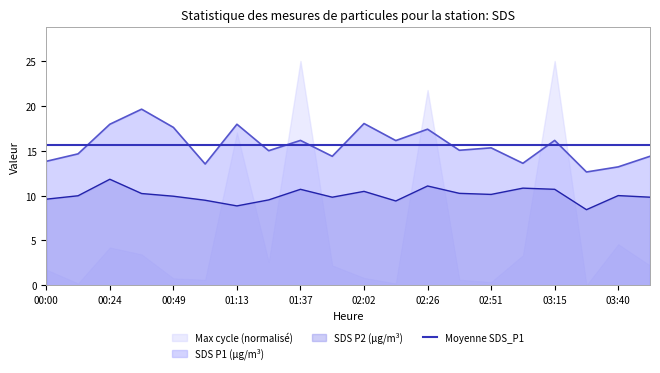

Is it true that SDS P2 (µg/m³) equals 10.0 at 03:40?

True